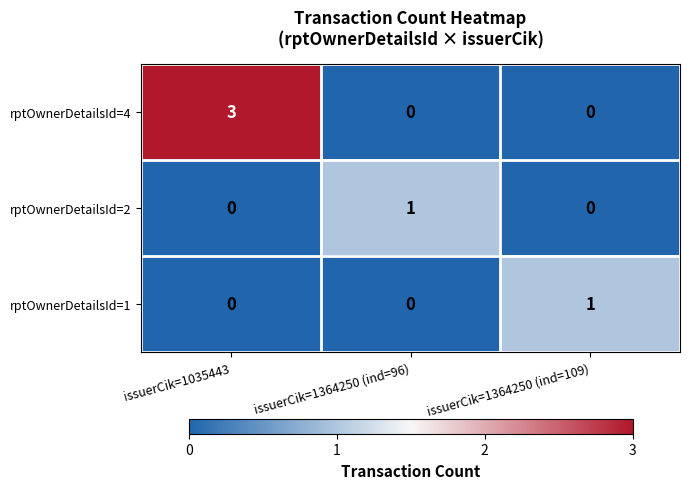

Which series has the largest range (max minus min)?

rptOwnerDetailsId=4